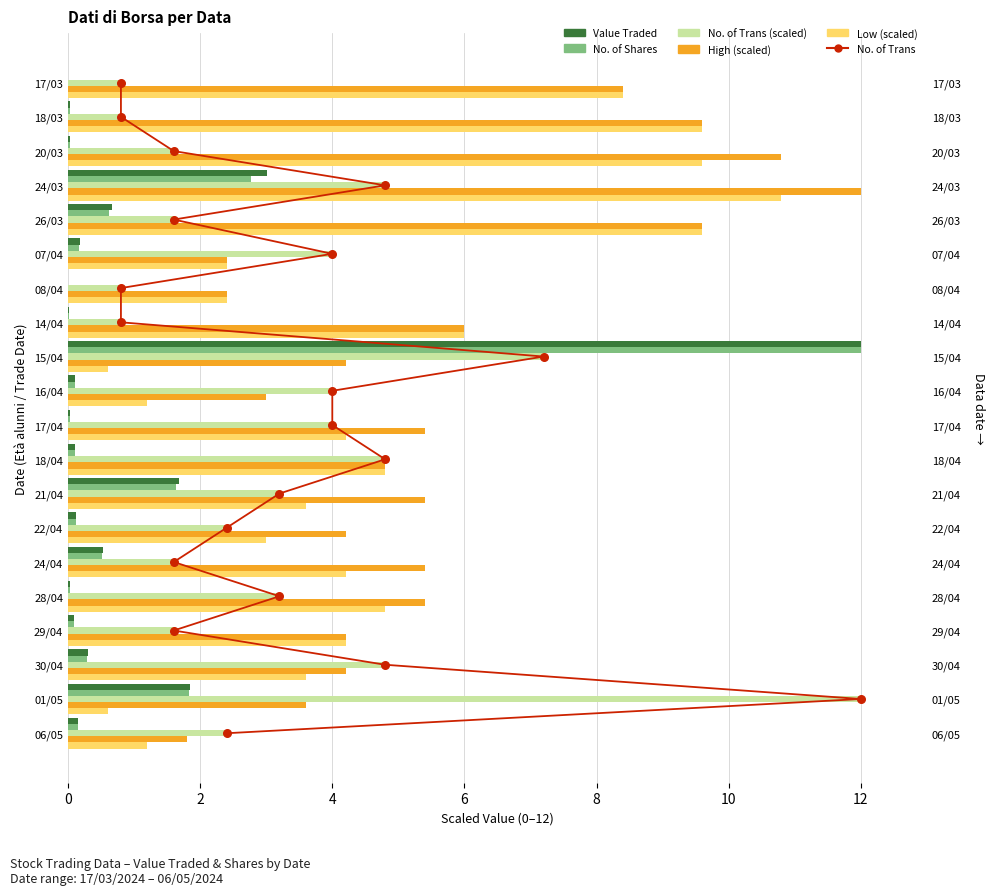

What are all the series names shown in the legend?

No. of Trans, Value Traded, No. of Shares, No. of Trans (scaled), High (scaled), Low (scaled)